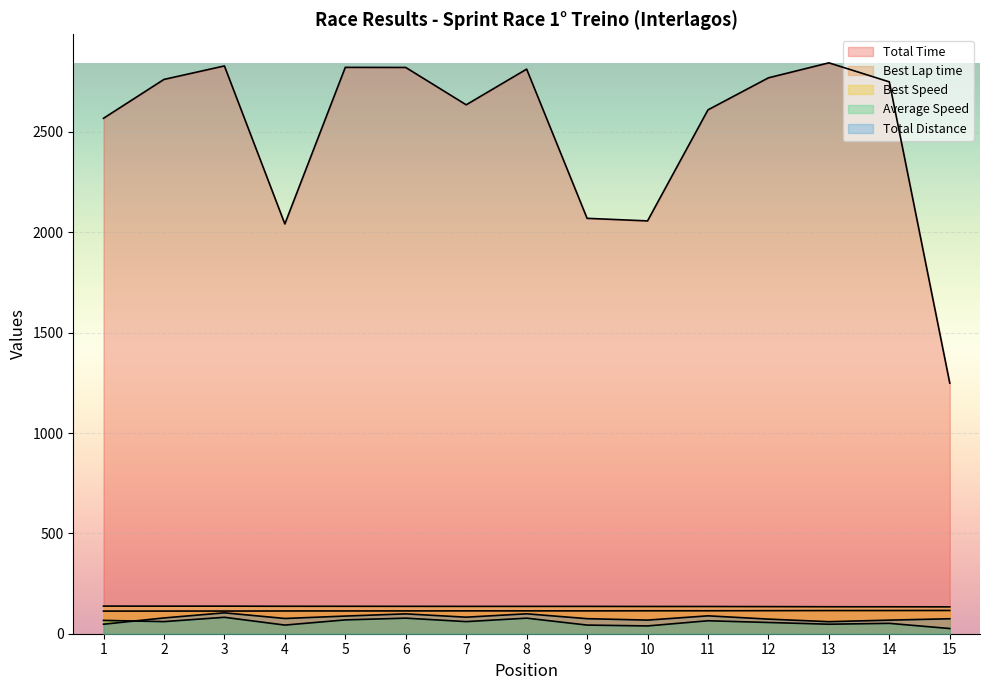

List the labels in order of Total Time value, largest first.

13, 3, 5, 6, 8, 12, 2, 14, 7, 11, 1, 9, 10, 4, 15